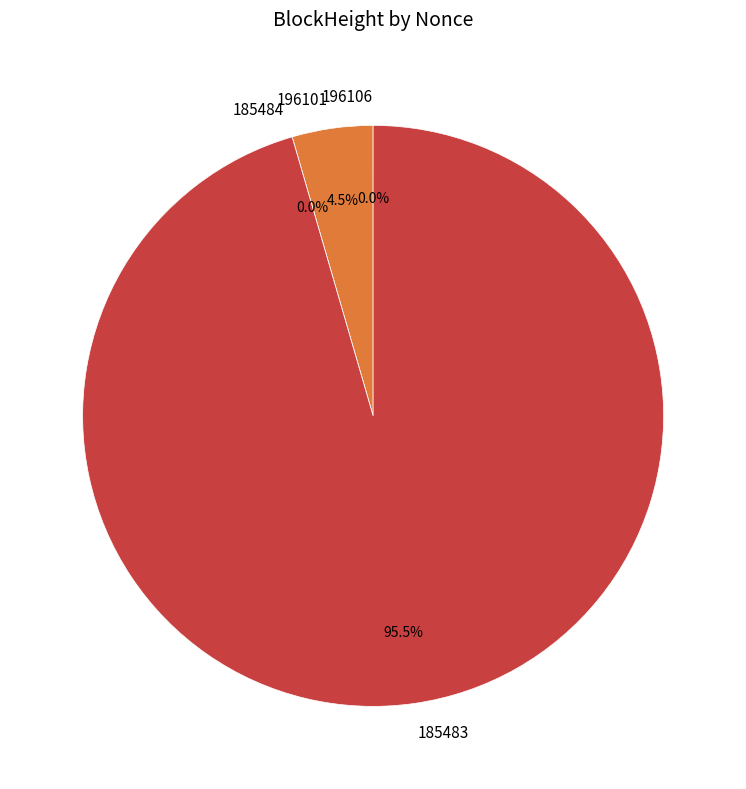

What percentage is the 196101 slice, to the nearest percent?

4%